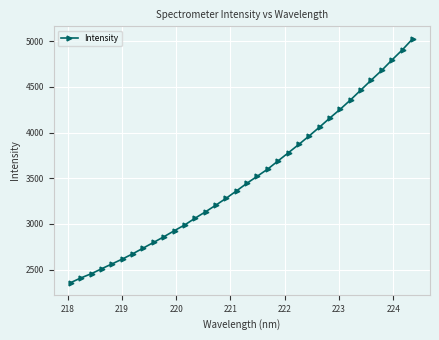

What is the value of the 22nd point from the left?

3781.4